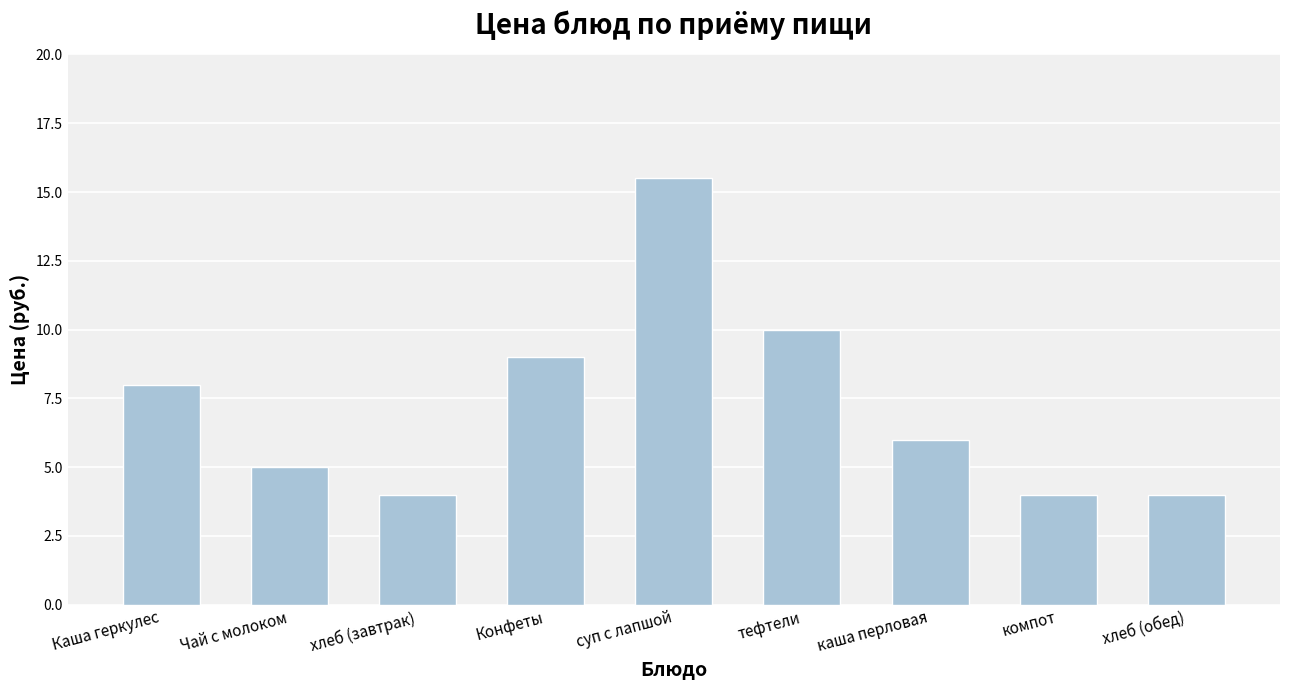

What is the label of the 4th bar from the left?

Конфеты